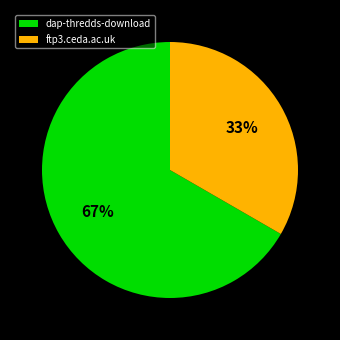

How many segments does this pie chart have?

2